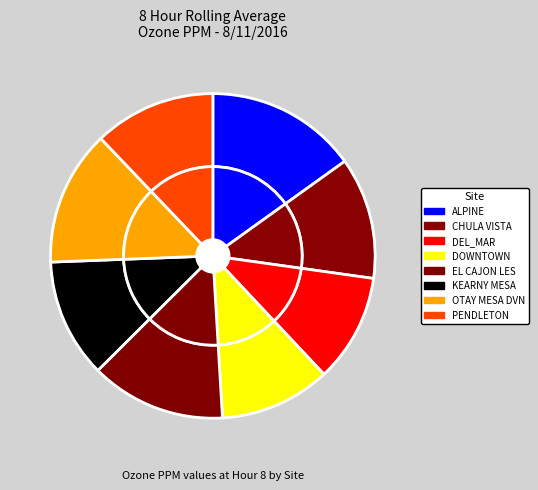

To the nearest percent, what portion does KEARNY MESA represent?

12%